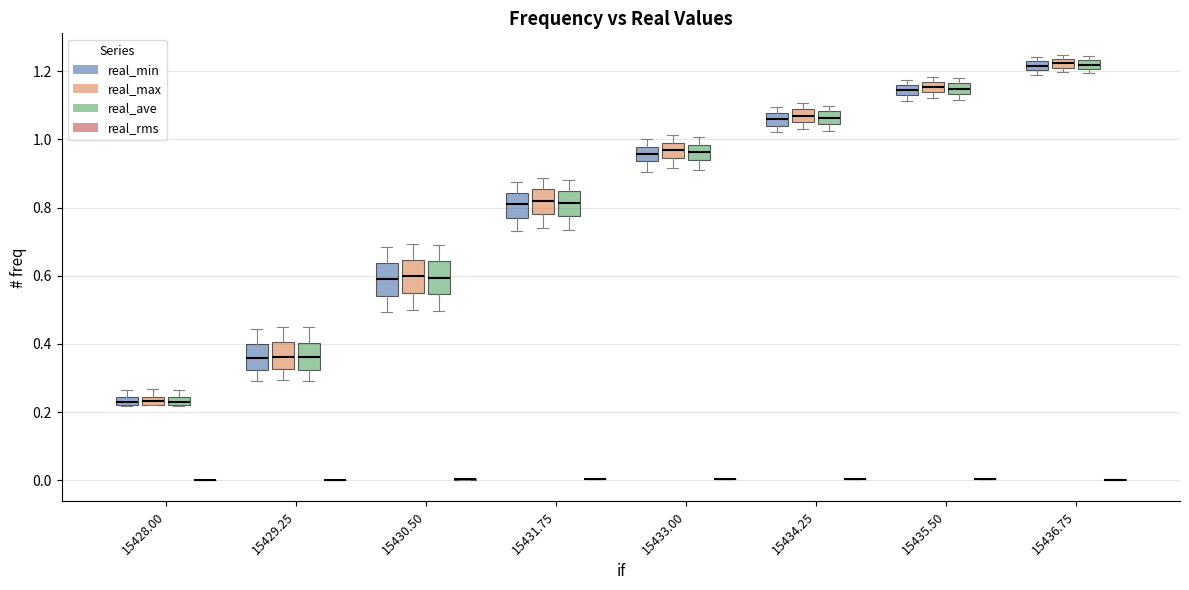

Where does the upper whisker of the box for 15433.00 (real_min) end on the y-axis? The values are not printed on the chart, so give them approximately, as read against the axis.

1.00